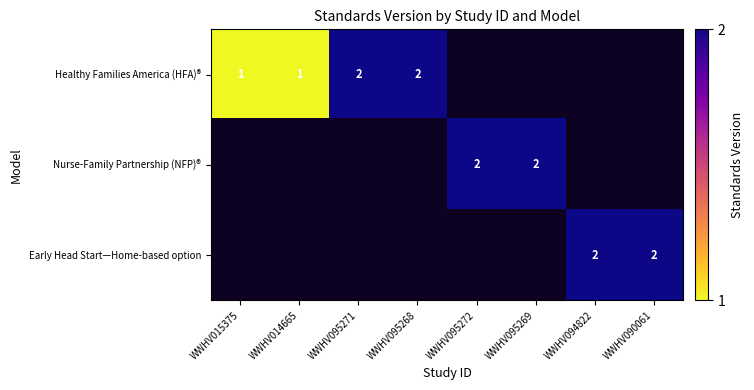

At which label is Healthy Families America (HFA)® closest to 1?

WWHV015375